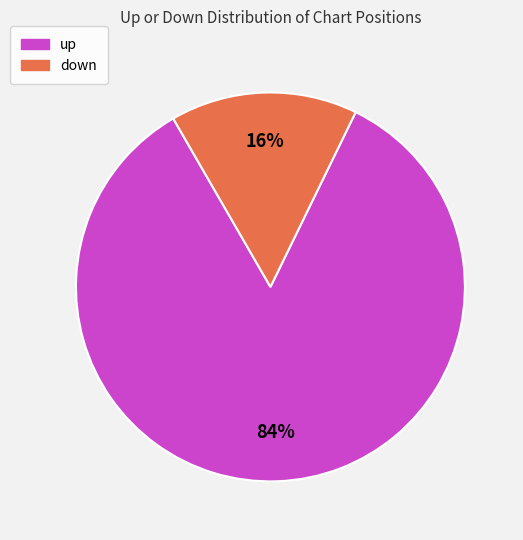

Which slice is the largest?

up